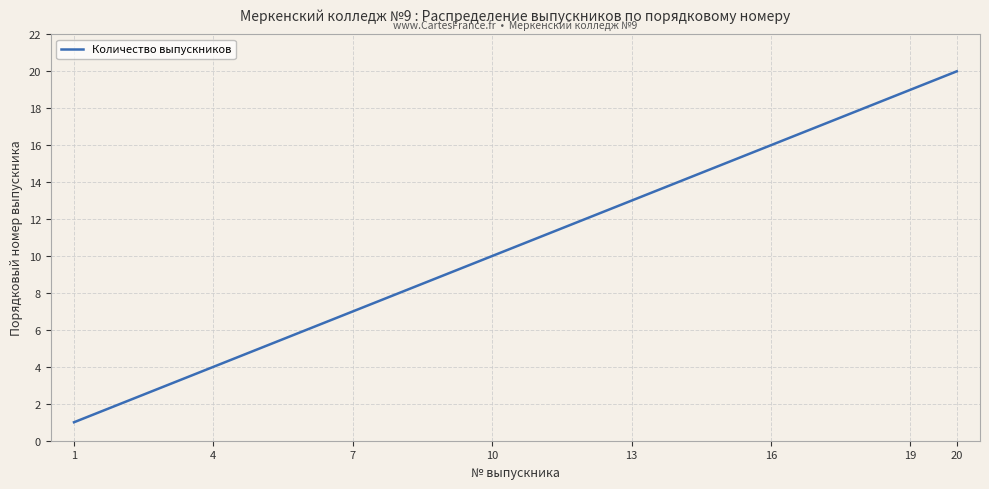

What is the difference between the maximum and minimum values?

19.0